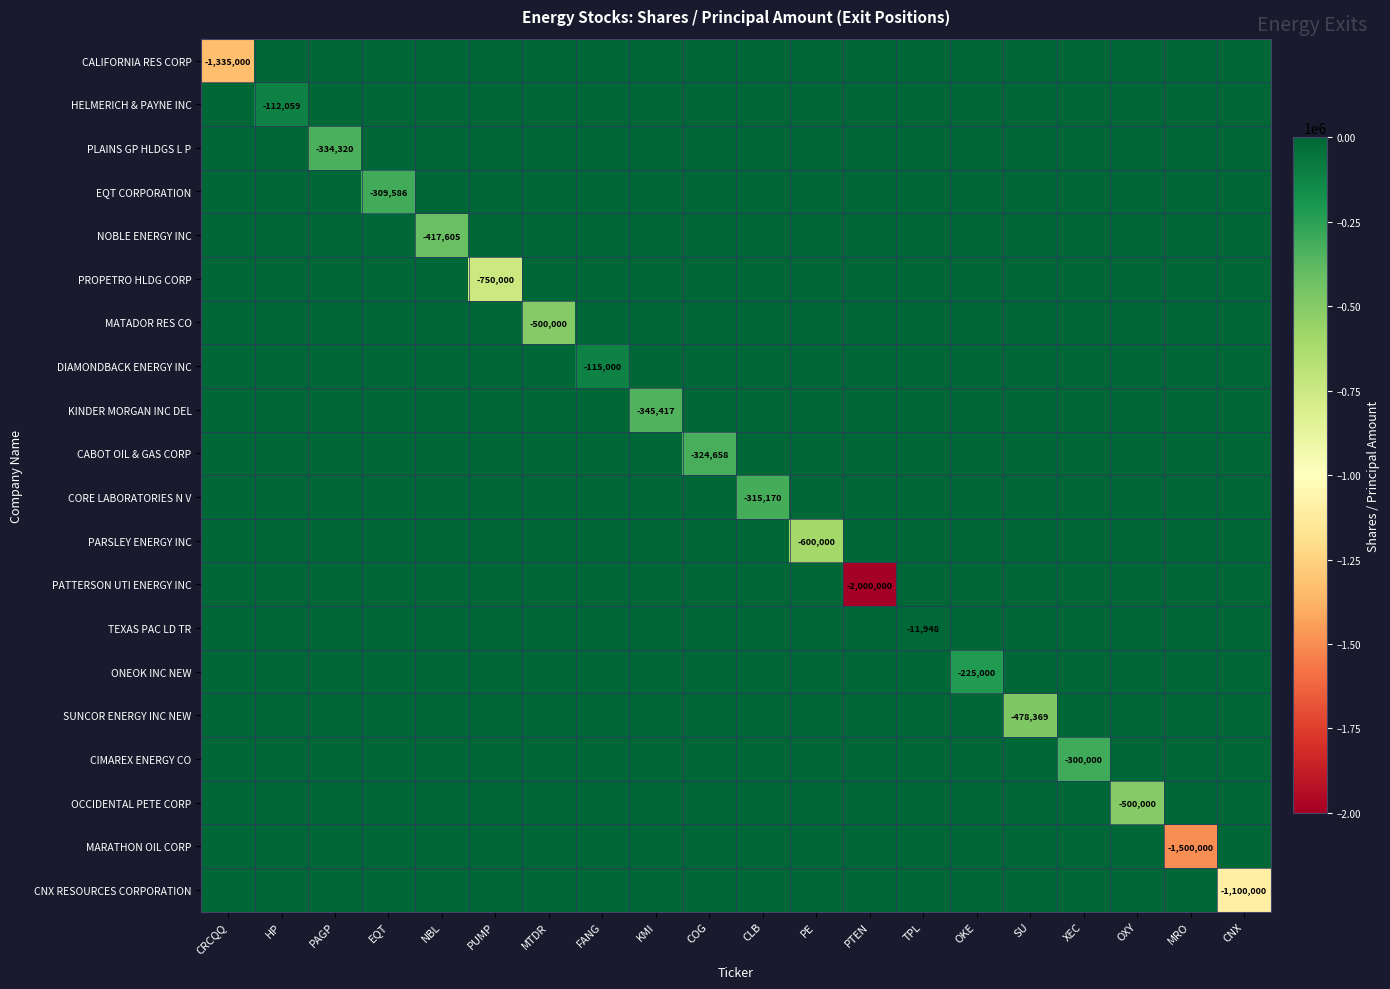

At which label is KINDER MORGAN INC DEL closest to -172708?

CRCQQ